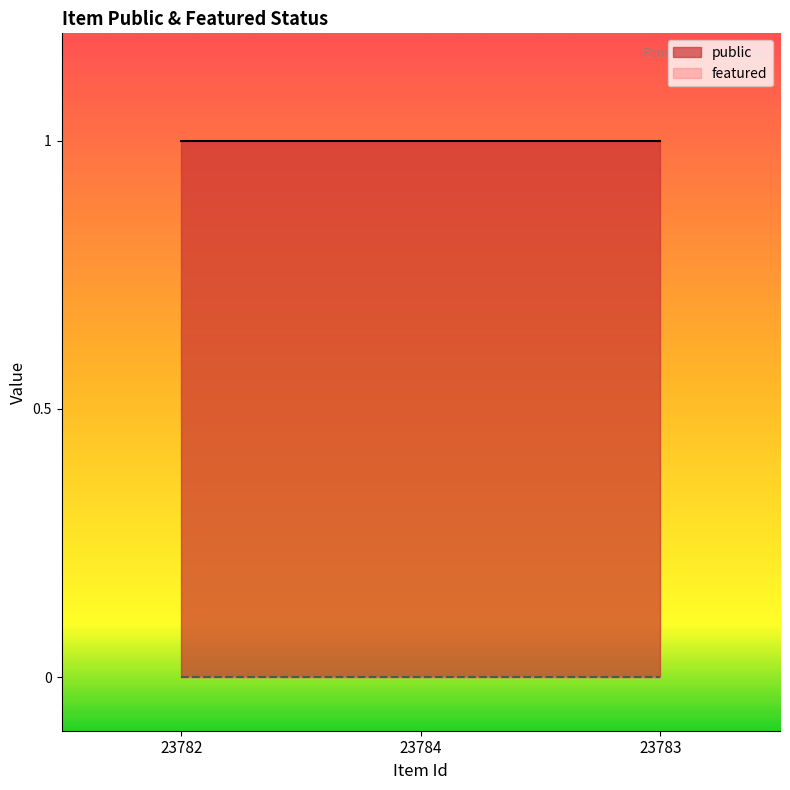

Does the chart display data point markers on the line(s)?

No